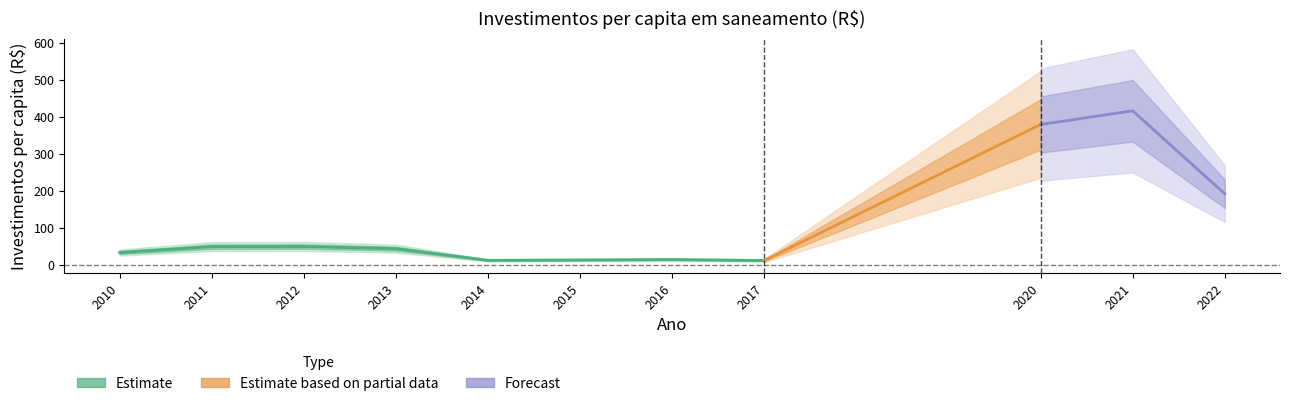

At which label does the data first exceed 43?

2011